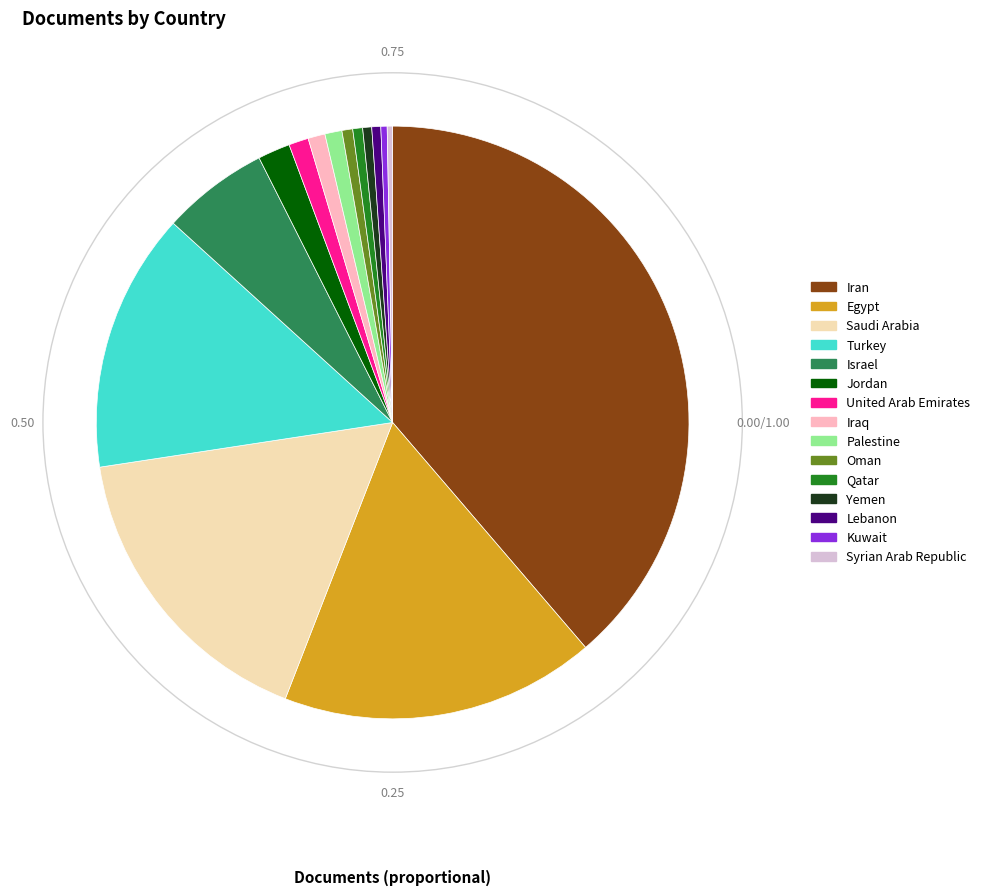

Approximately how many times larger is the value at Oman compared to Israel?

0.1